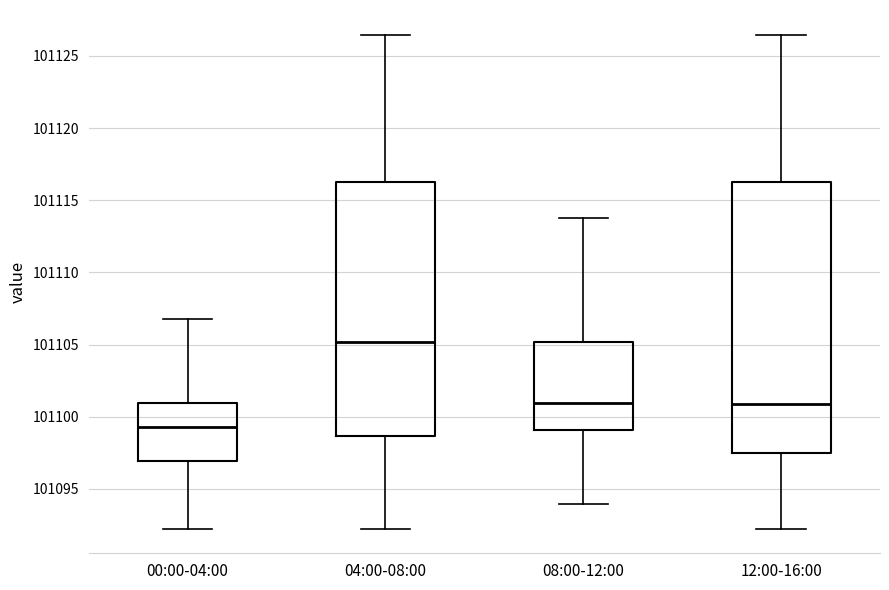

Where is the upper edge of the box for 00:00-04:00 on the y-axis? The values are not printed on the chart, so give them approximately, as read against the axis.

101101.0